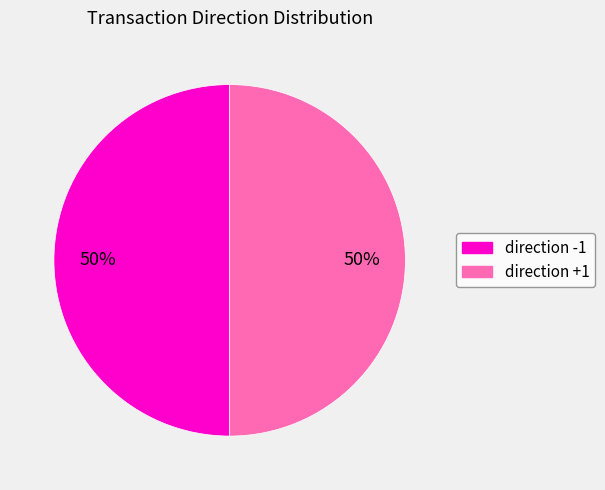

To the nearest percent, what is the average slice percentage?

50%